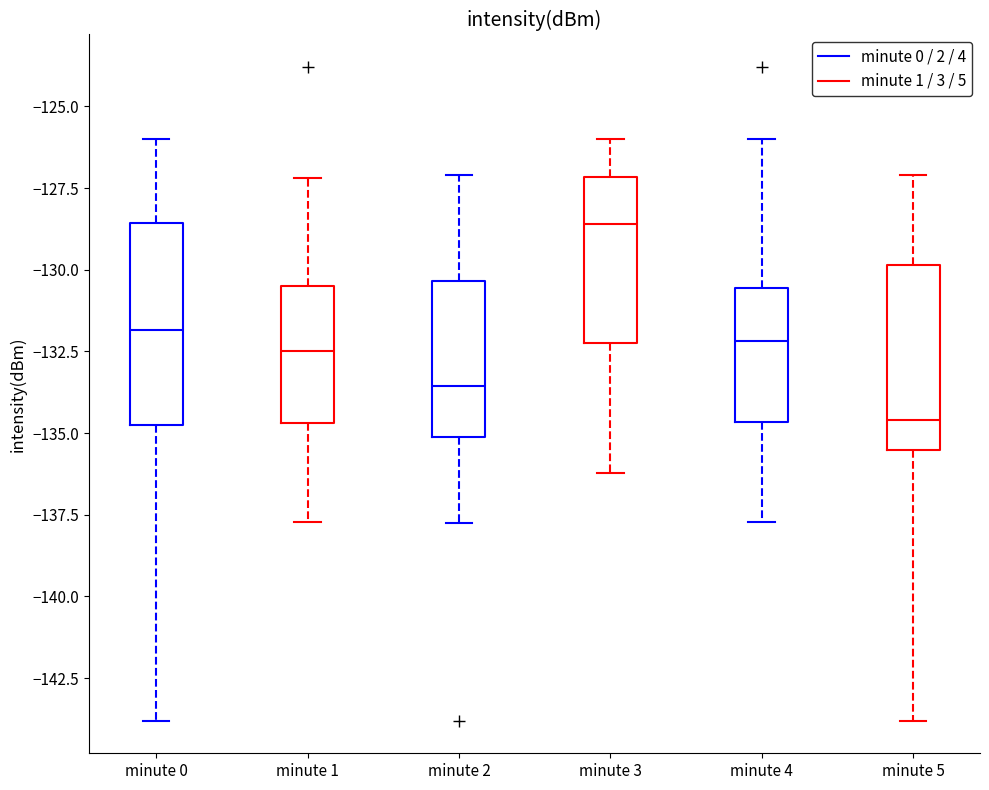

Which box's median line is the highest?

minute 3